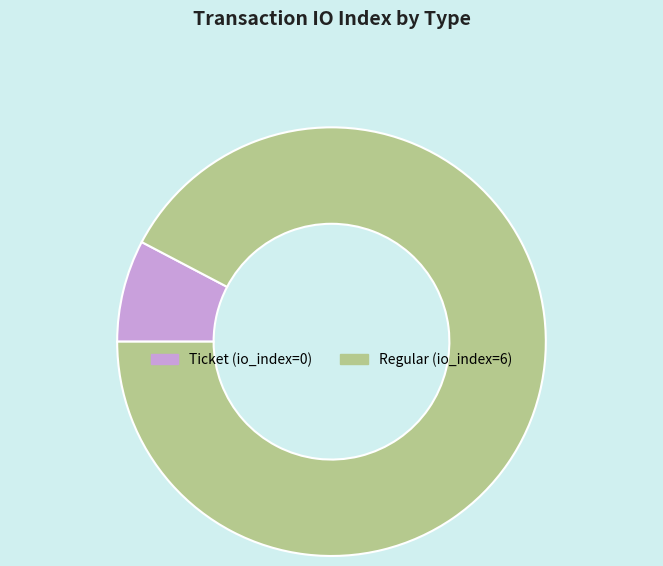

Which has a higher value, Ticket (io_index=0) or Regular (io_index=6)?

Regular (io_index=6)